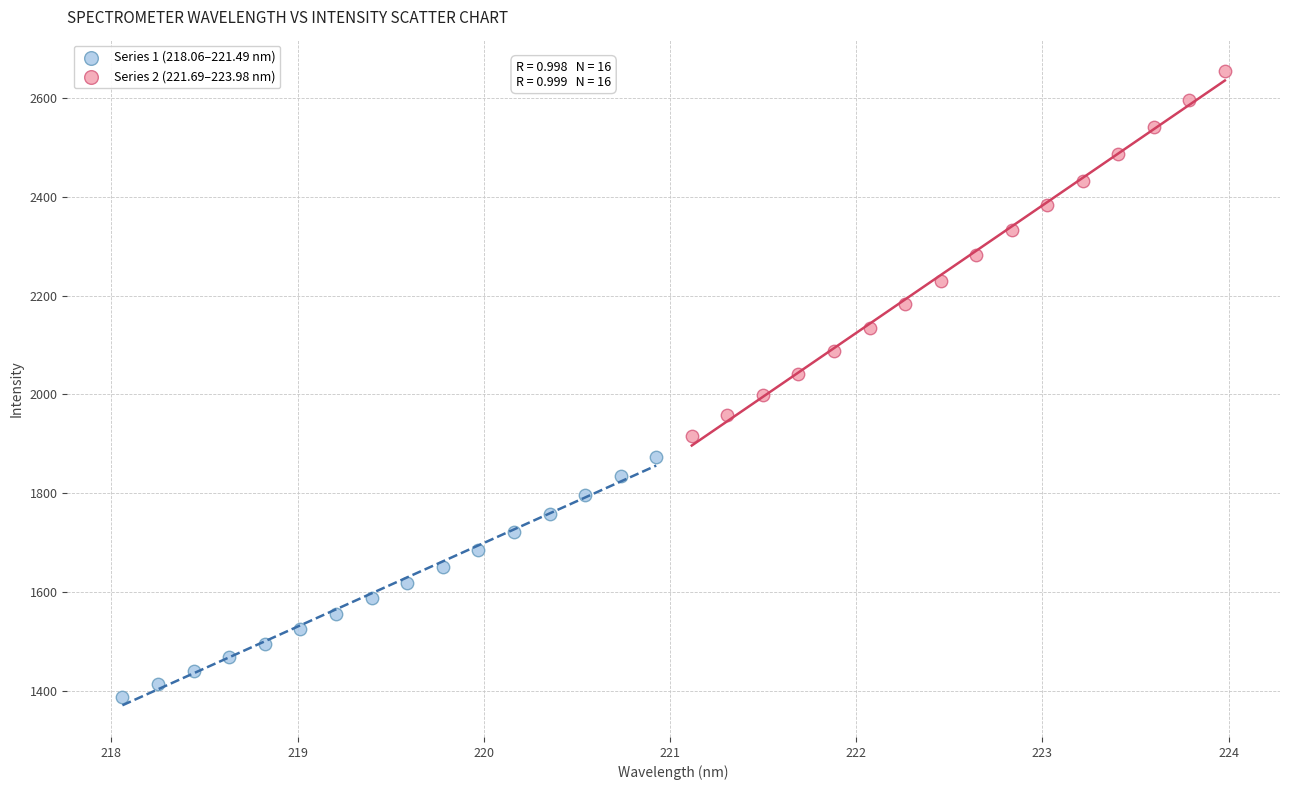

Which series contains the highest Y value?

Series 2 (221.69–223.98 nm)